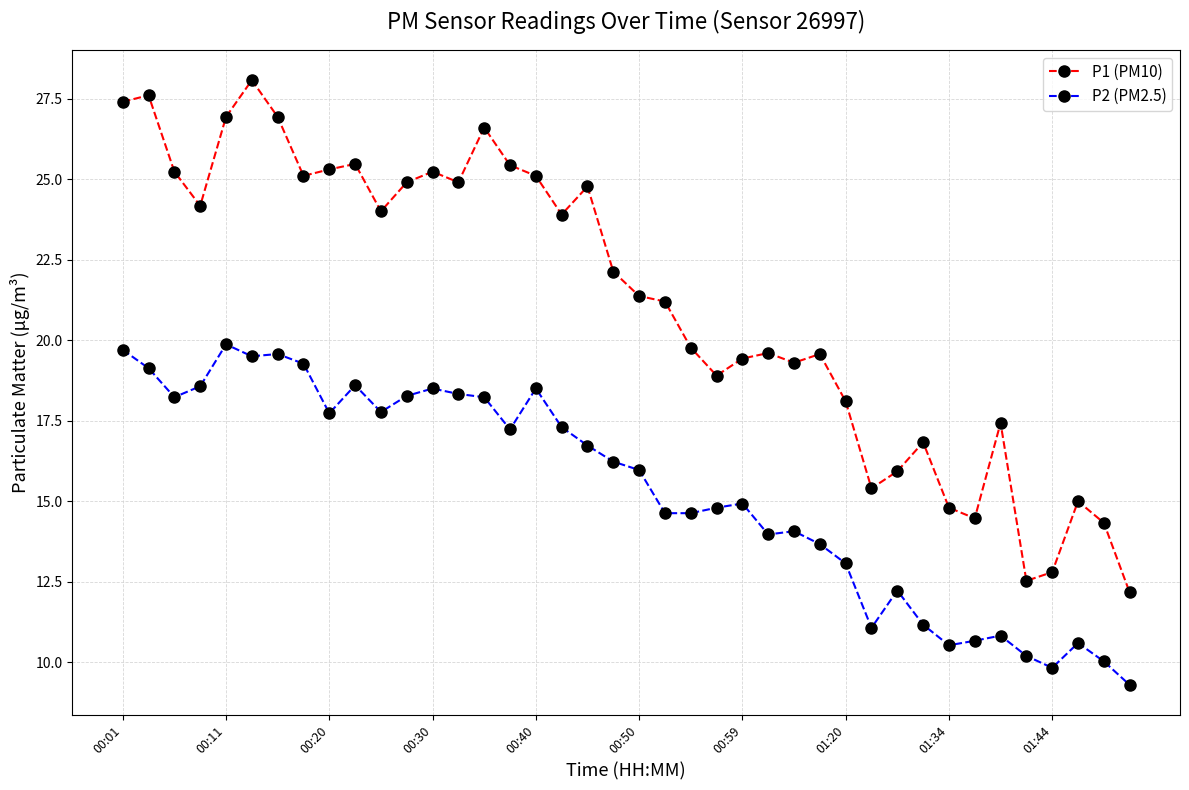

What is the value of the P1 (PM10) point at the 19th from the left?

24.8